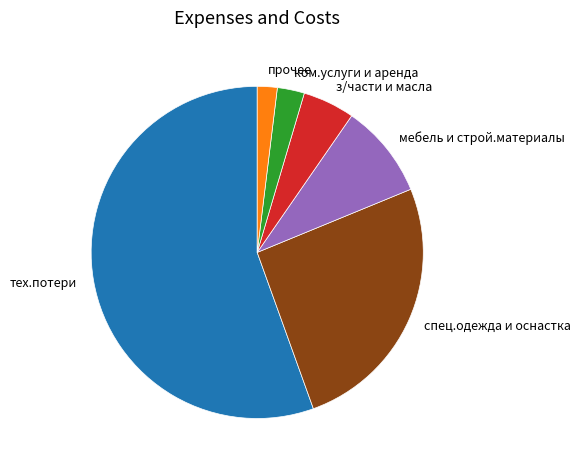

The мебель и строй.материалы slice represents 9% of the pie. True or false?

True